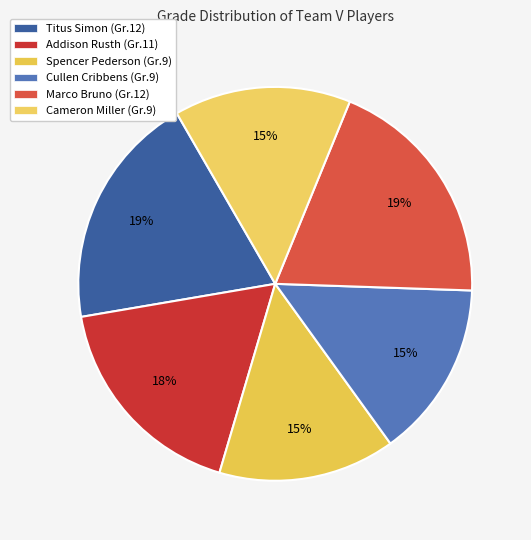

How many segments does this pie chart have?

6